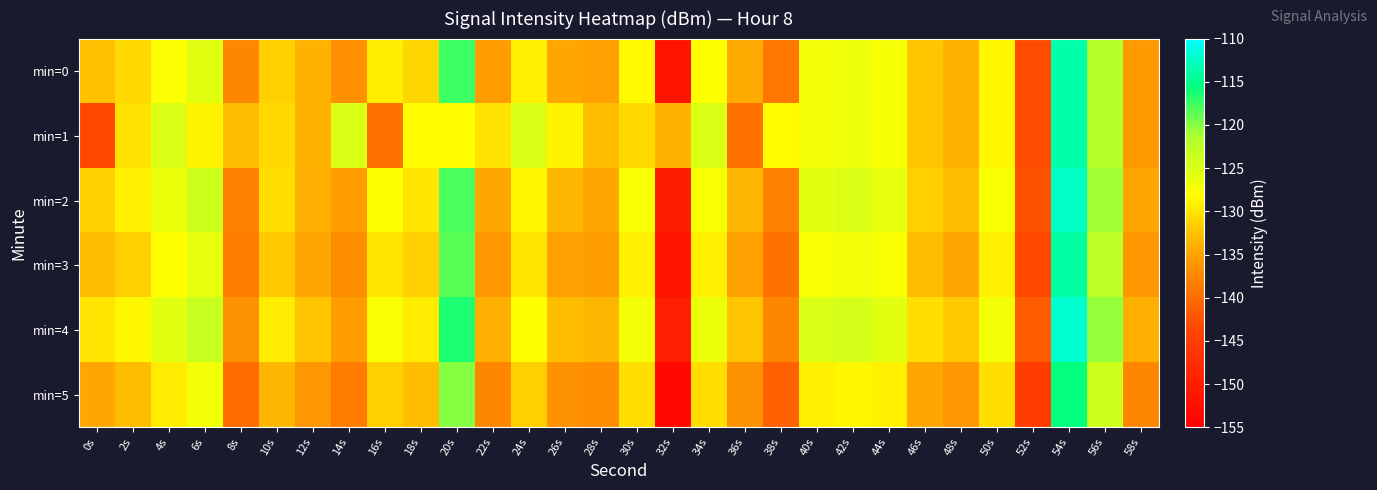

Which series changed the most between 26s and 52s?

min=1